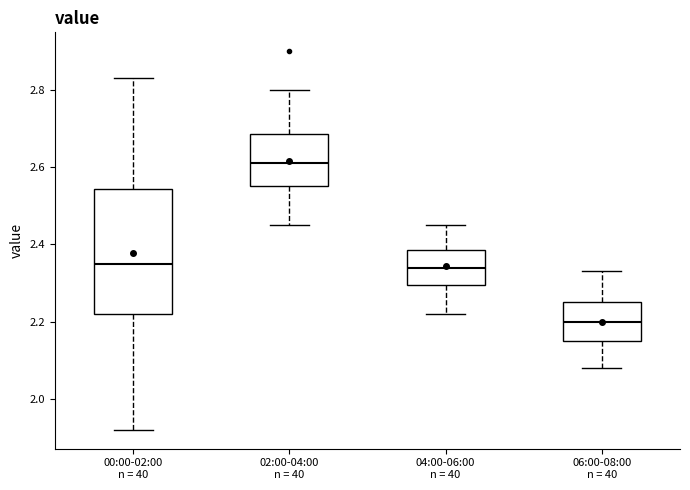

Reading left to right, transcribe this box plot: for each box, give where its median line is, the range the box spans, and where its two whiskers end, as read against the y-axis. The values are not printed on the chart, so give them approximately, as read against the axis.

00:00-02:00 n = 40: median 2.36, box 2.22 to 2.54, whiskers 1.92 to 2.84
02:00-04:00 n = 40: median 2.62, box 2.56 to 2.68, whiskers 2.46 to 2.80
04:00-06:00 n = 40: median 2.34, box 2.30 to 2.38, whiskers 2.22 to 2.46
06:00-08:00 n = 40: median 2.20, box 2.16 to 2.26, whiskers 2.08 to 2.34